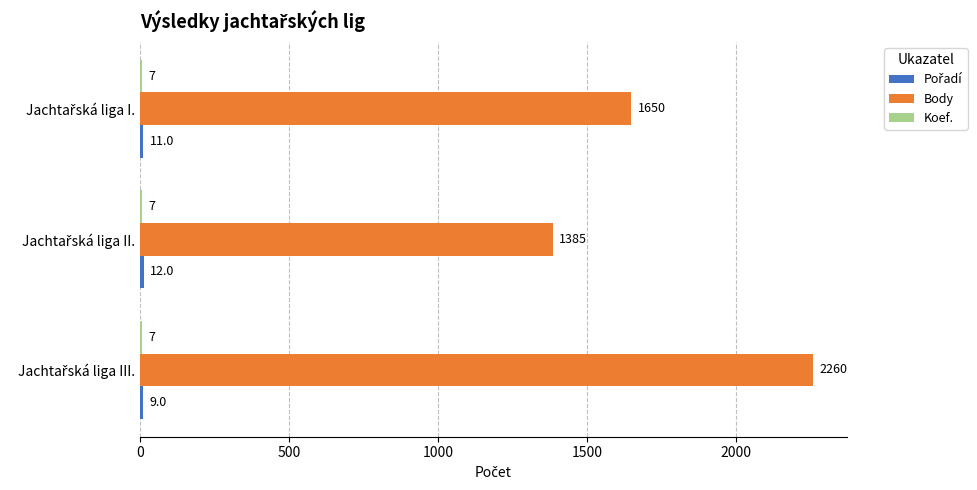

Which series has the largest total across all categories?

Body